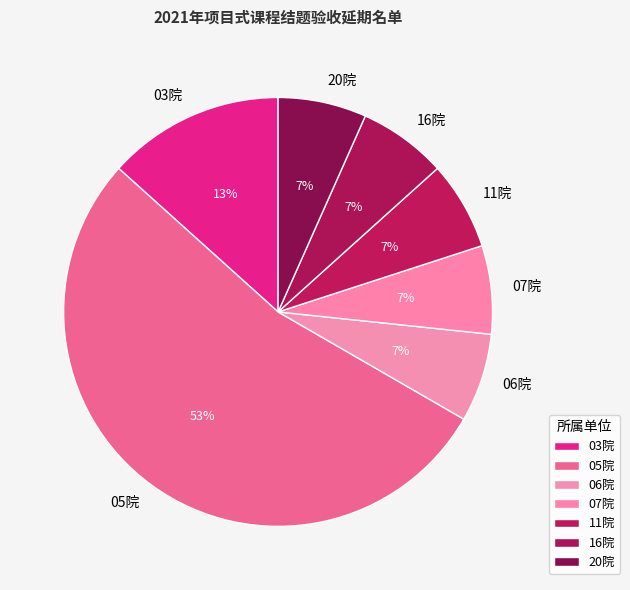

Which slice represents more than half of the pie?

05院